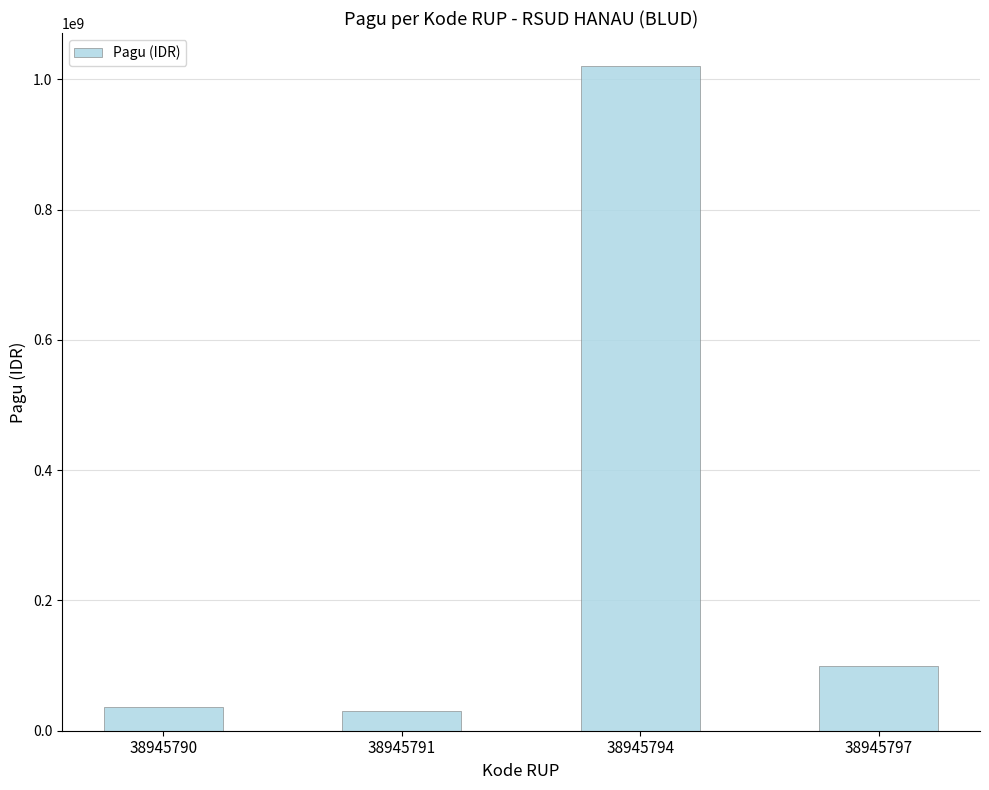

The chart shows a value of 1020000000 at 38945794. True or false?

True